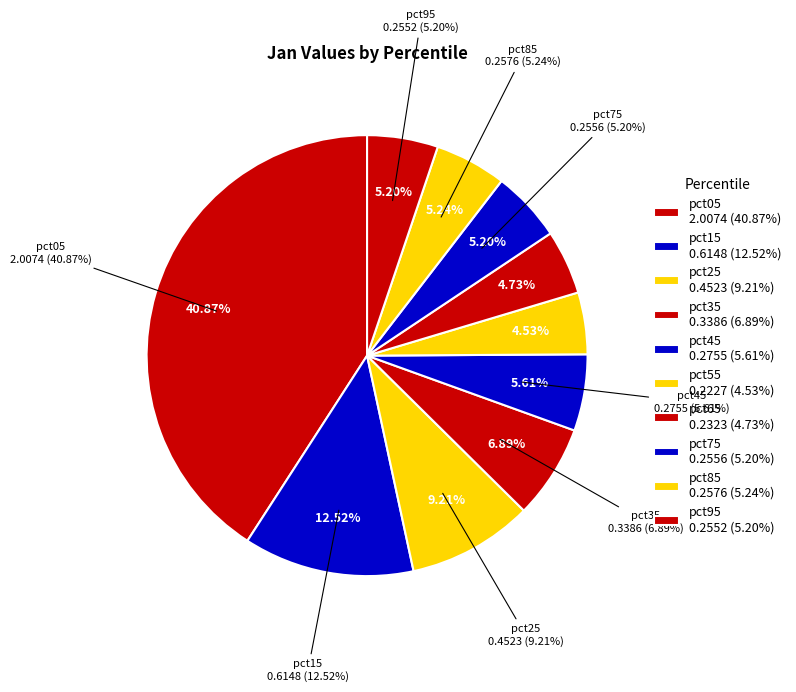

Is pct95 the majority of the pie?

No